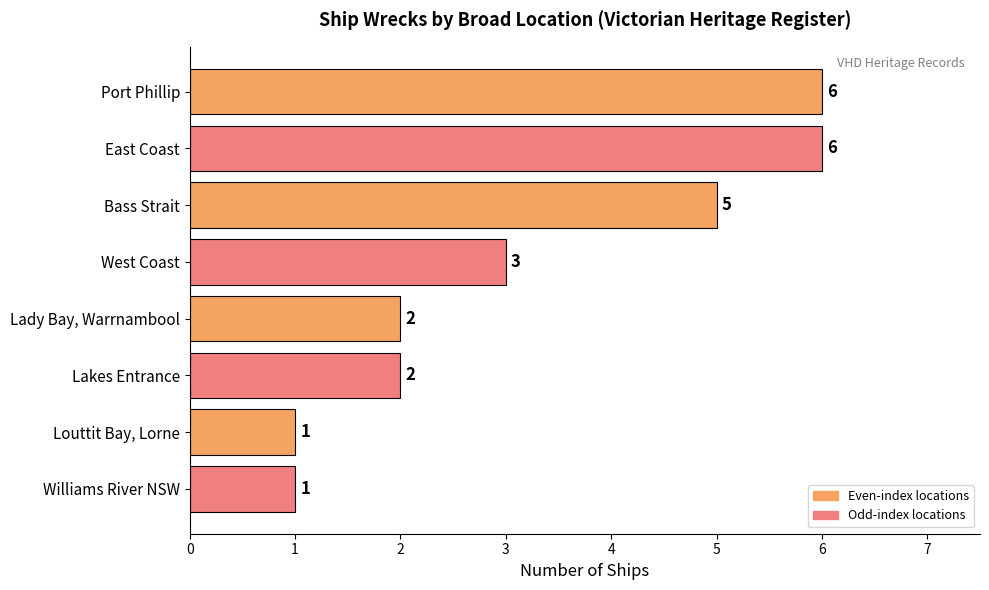

What is the label of the 4th bar from the top?

West Coast